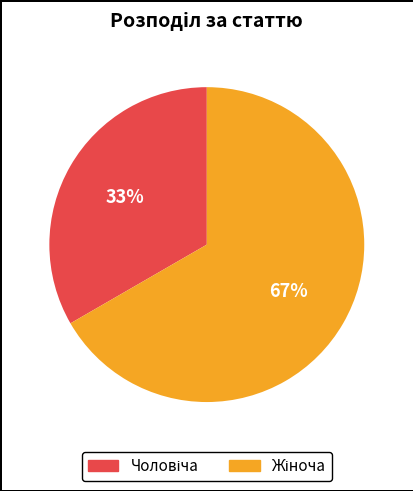

Is there any slice that represents more than half of the pie?

Yes